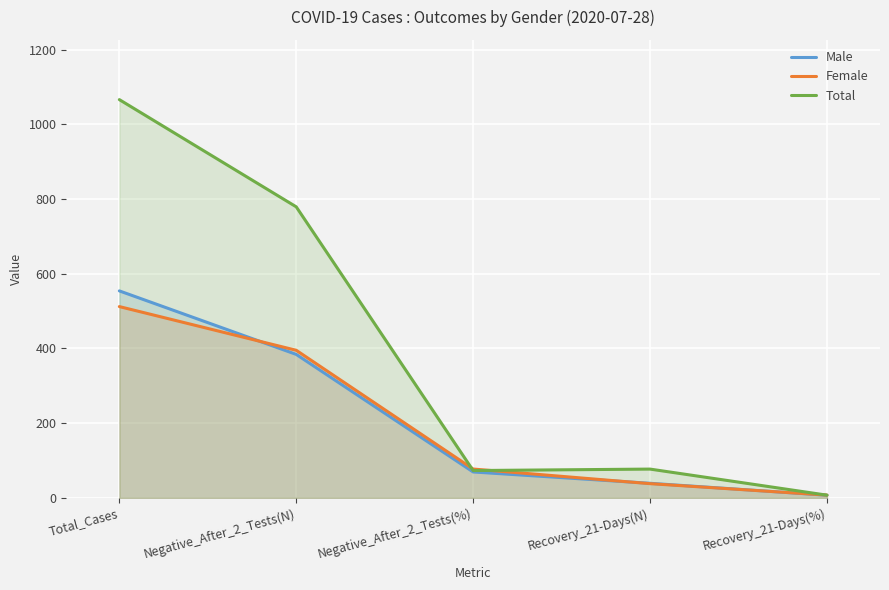

Which series ends up on top after the final intersection of Total and Female?

Female